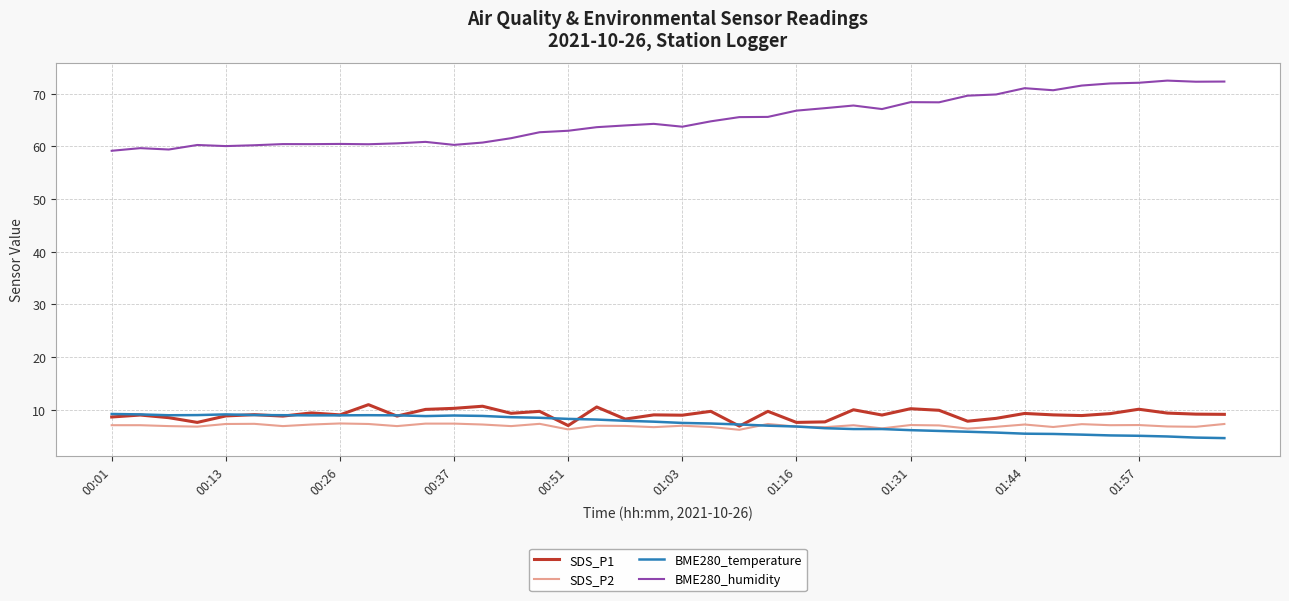

What is the lowest value of the SDS_P1 series?

6.9